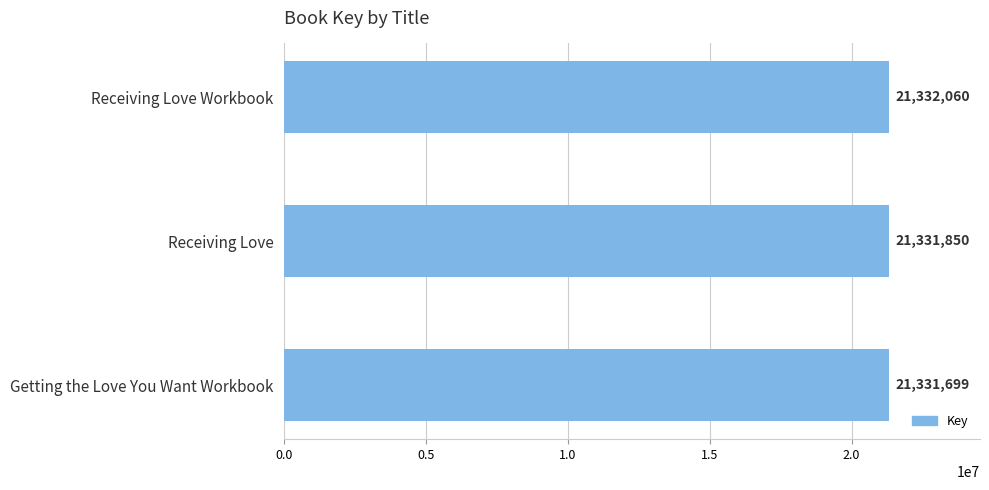

Reading top to bottom, extract all data points from this chart.

21332060	21331850	21331699